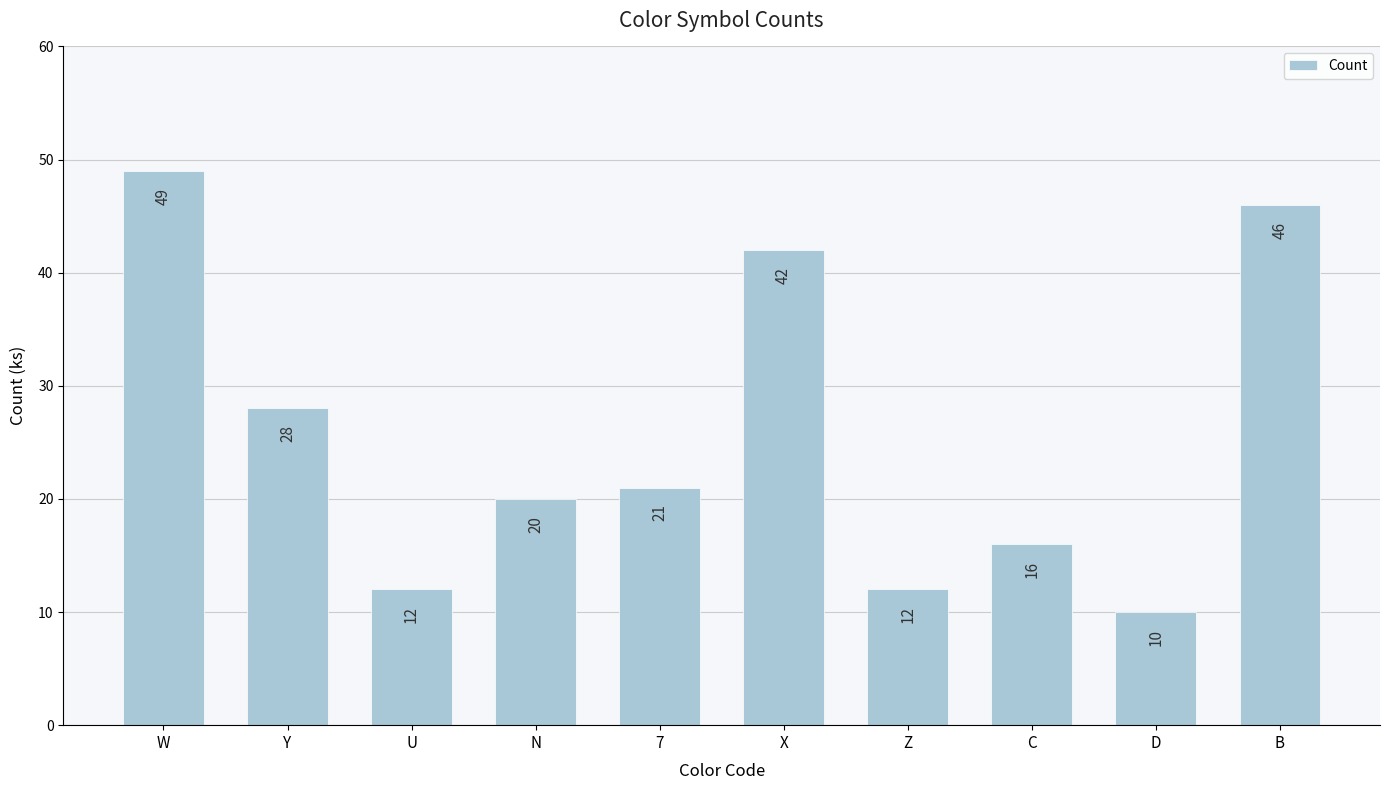

Reading right to left, list all the values displayed in this chart.

B=46	D=10	C=16	Z=12	X=42	7=21	N=20	U=12	Y=28	W=49